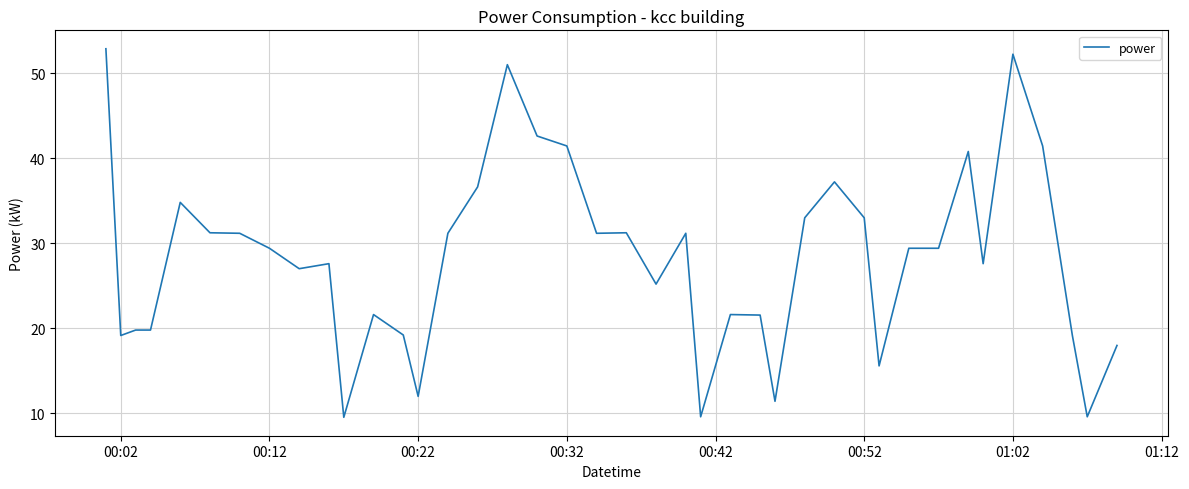

What is the difference between the second highest and second lowest values?

42.6